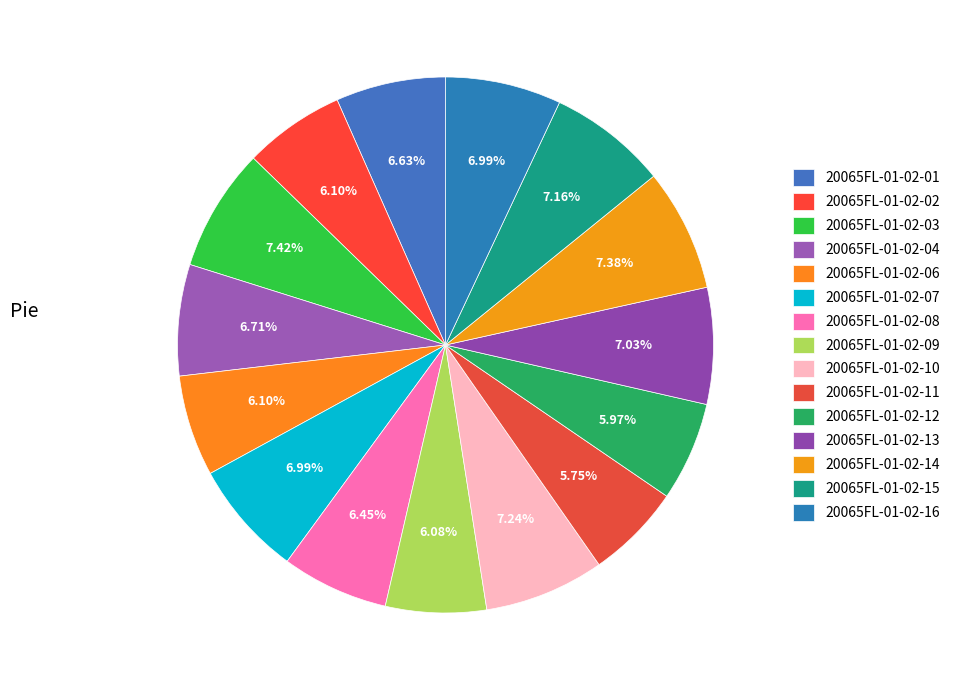

Which slice is the largest?

20065FL-01-02-03